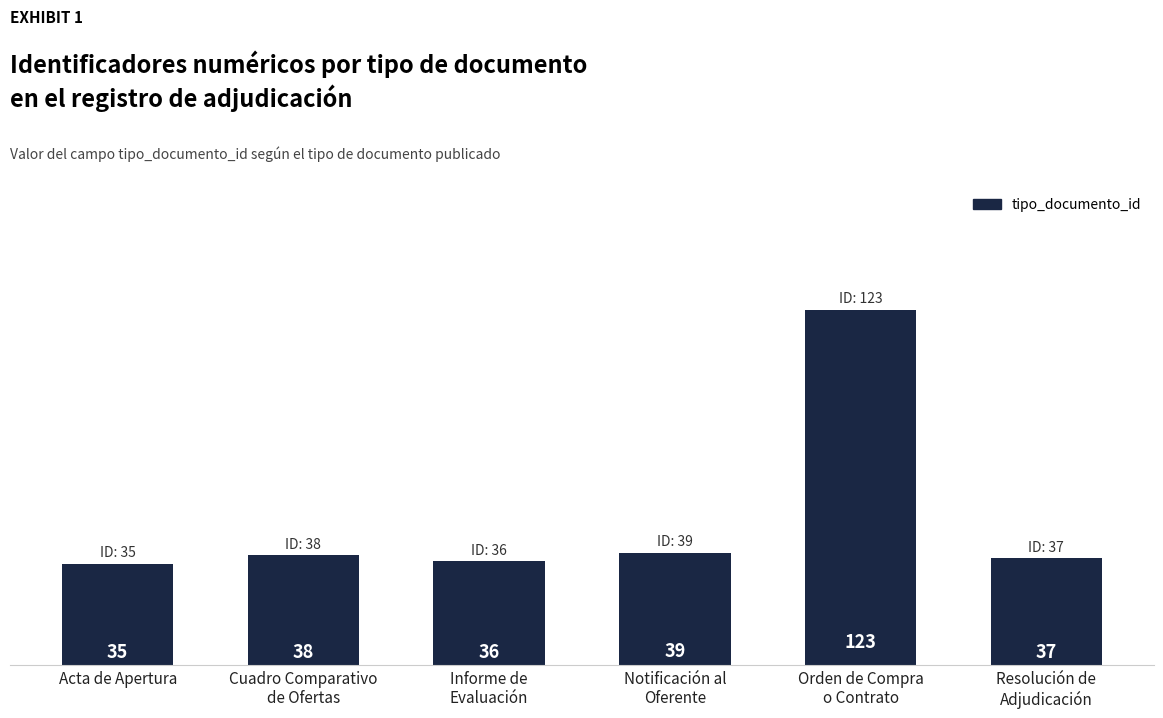

What is the greatest value displayed?

123